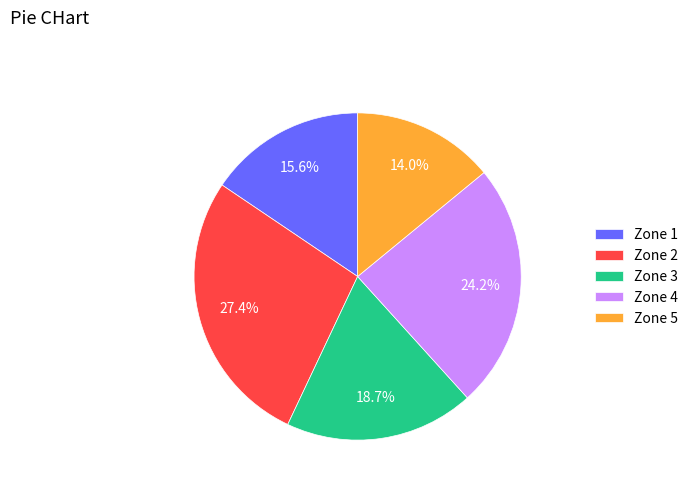

To the nearest percent, what is the average slice percentage?

20%